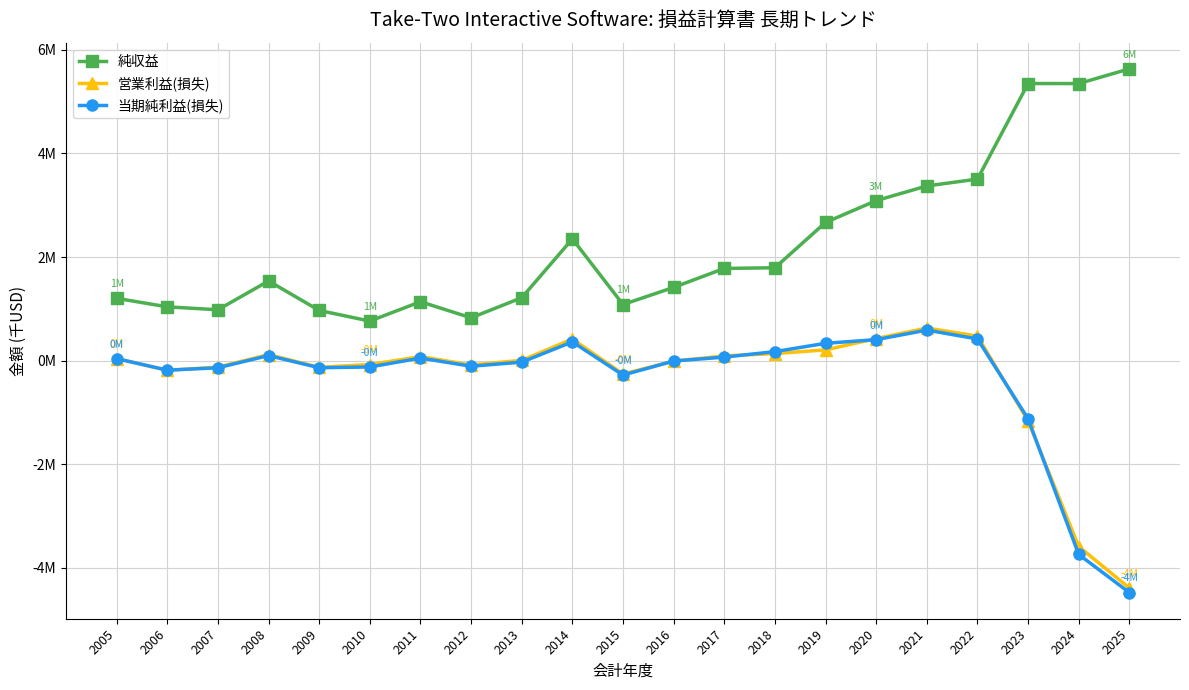

What is the minimum value shown in the chart?

-4478.9